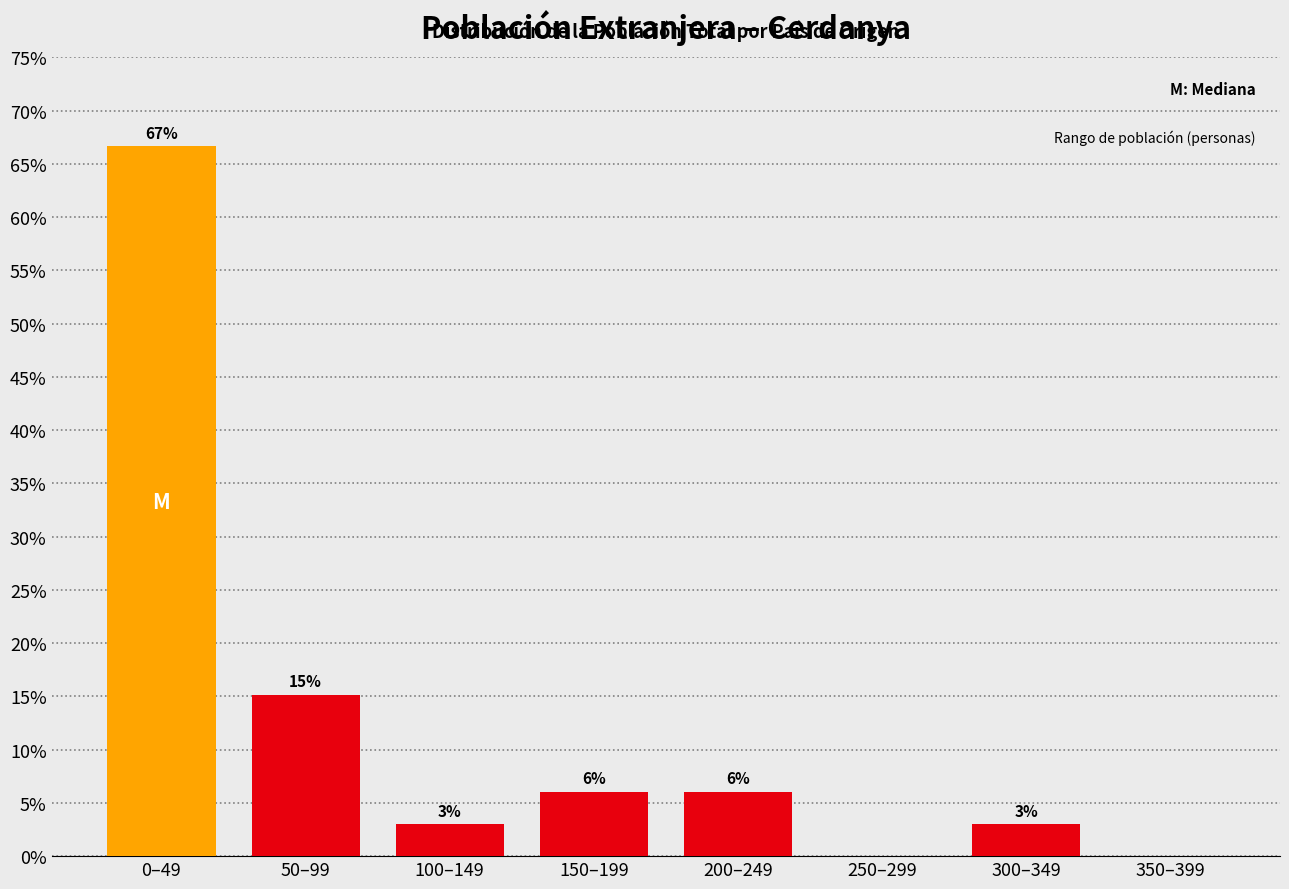

What is the ratio of the value at 50–99 to the value at 300–349?

5.0